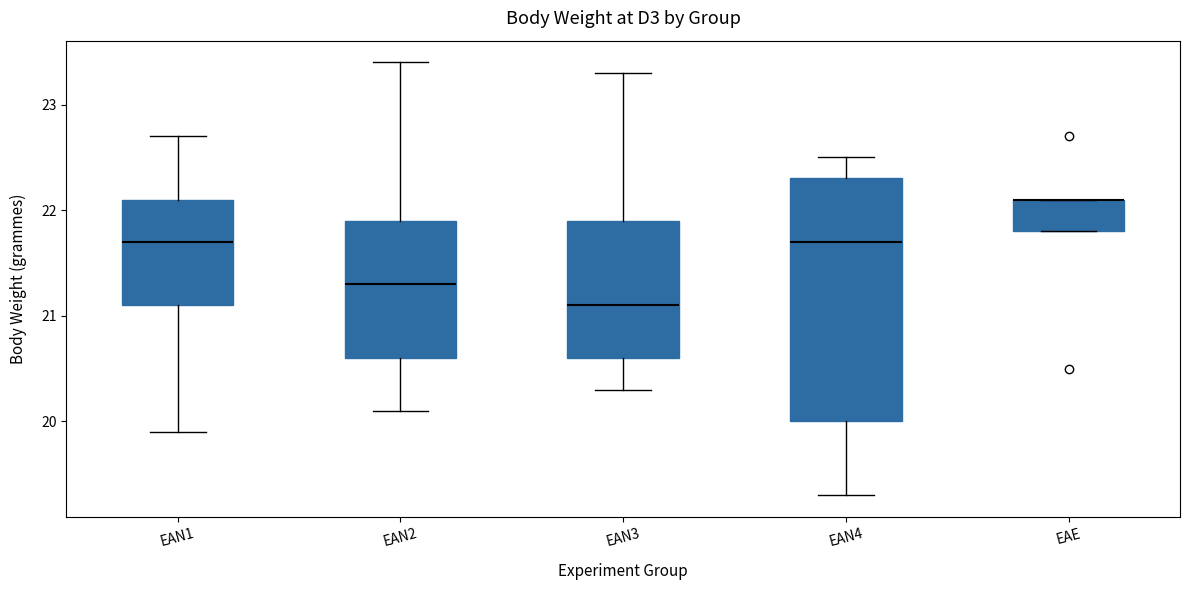

Reading left to right, read every box against the y-axis: the position of its median line, the range the box covers, and the ends of its whiskers. The values are not printed on the chart, so give them approximately, as read against the axis.

EAN1: median 21.7, box 21.1 to 22.1, whiskers 19.9 to 22.7
EAN2: median 21.3, box 20.6 to 21.9, whiskers 20.1 to 23.4
EAN3: median 21.1, box 20.6 to 21.9, whiskers 20.3 to 23.3
EAN4: median 21.7, box 20.0 to 22.3, whiskers 19.3 to 22.5
EAE: median 22.1 (drawn on the box's upper edge), box 21.8 to 22.1, whiskers 21.8 to 22.1